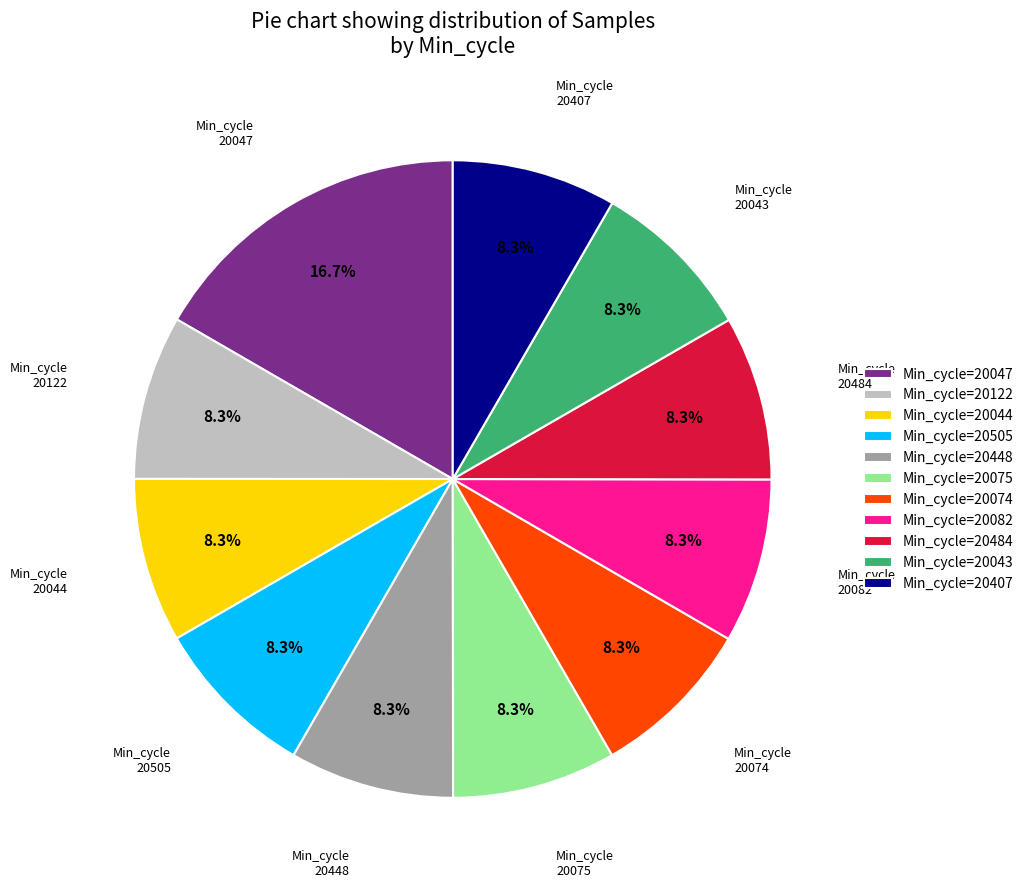

Count the number of slices in the pie.

11